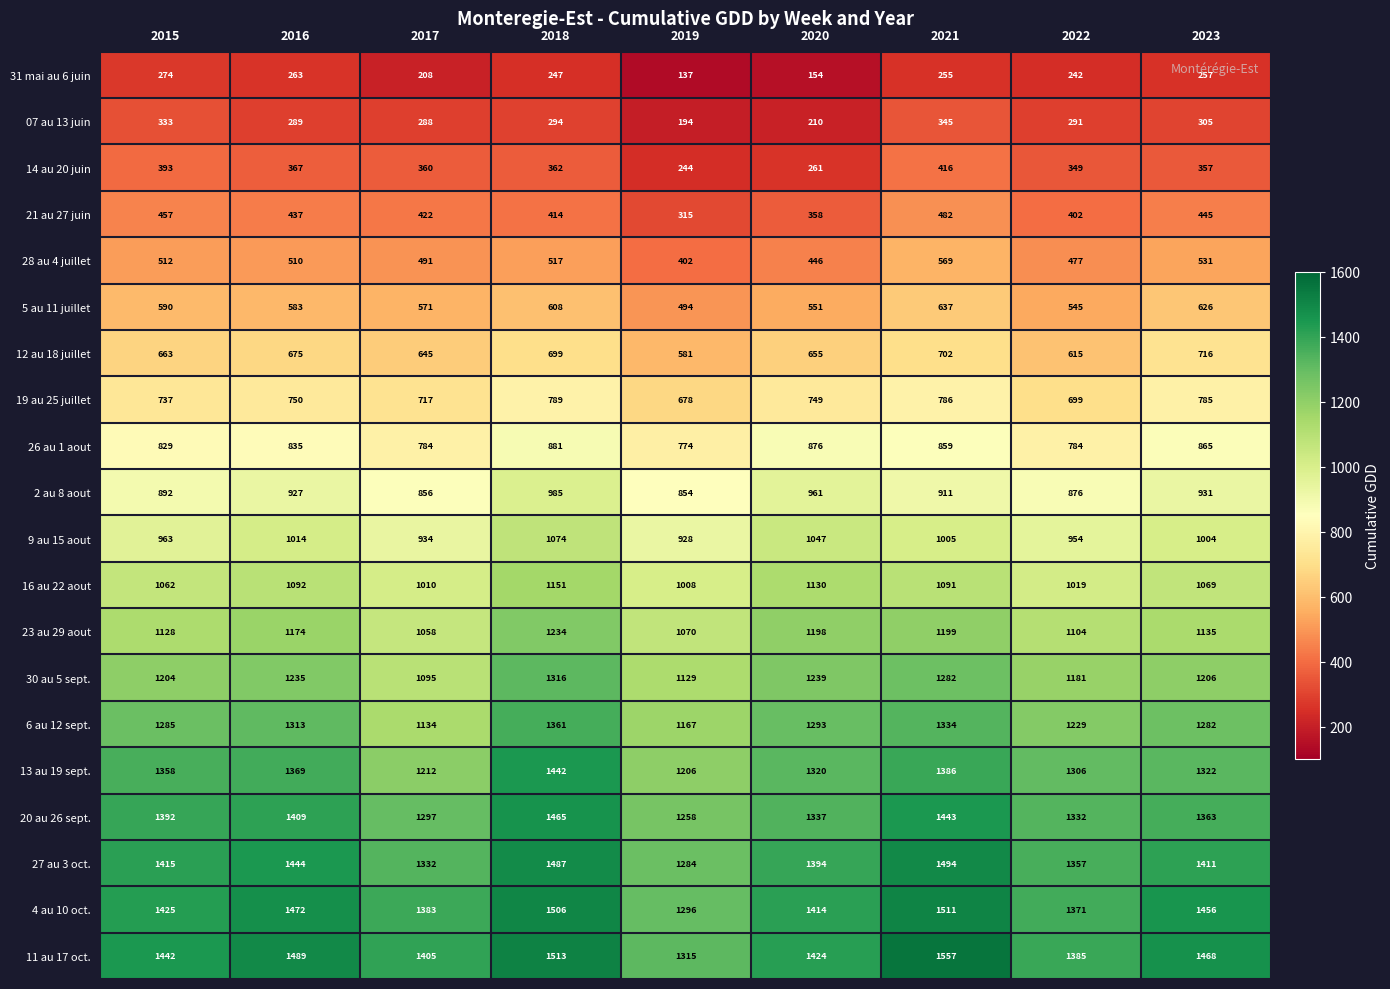

At how many categories does at least one series exceed 289?

9